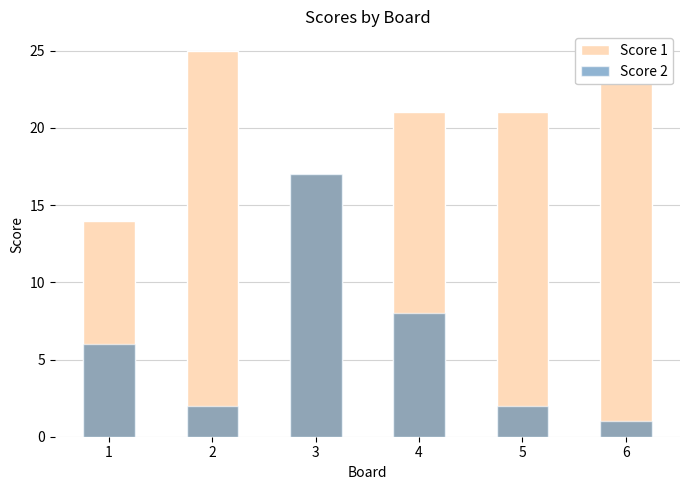

How many data points does each series have?

6